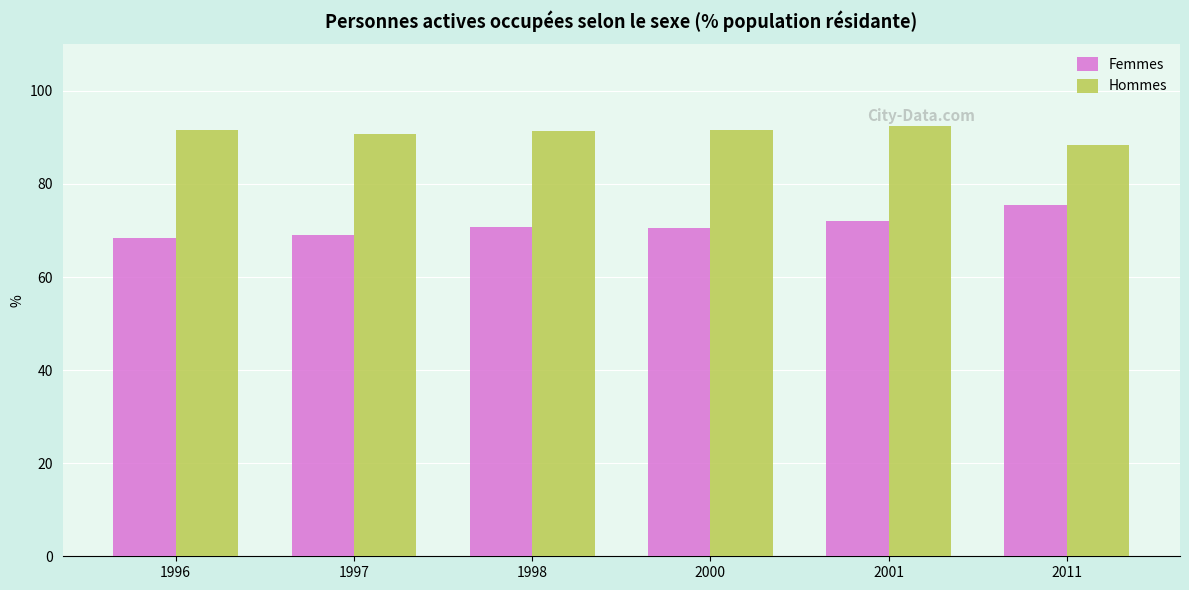

What is the difference between the maximum and minimum values in the Femmes series?

7.2